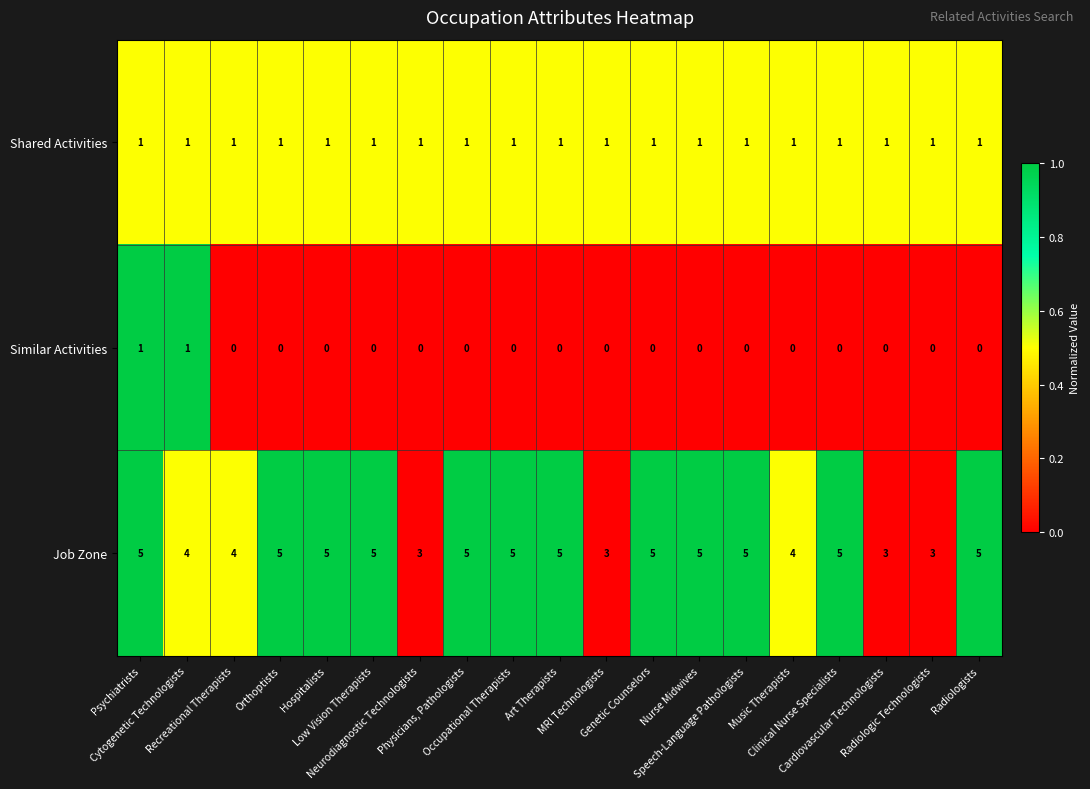

What is the spread (max minus min) of values at Nurse Midwives?

5